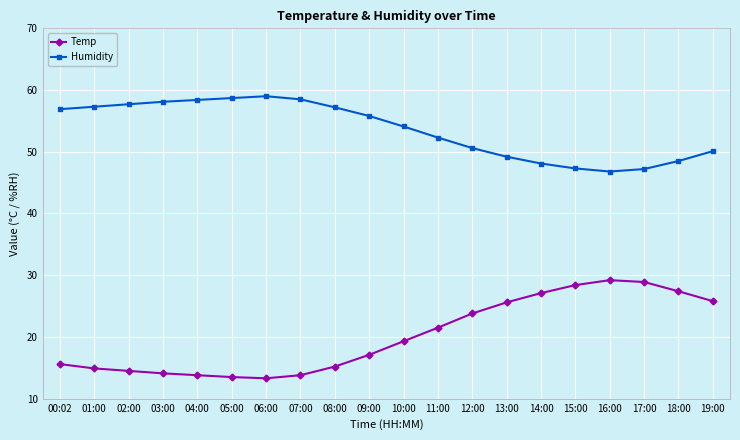

What is the total value across all series at 04:00?

72.2